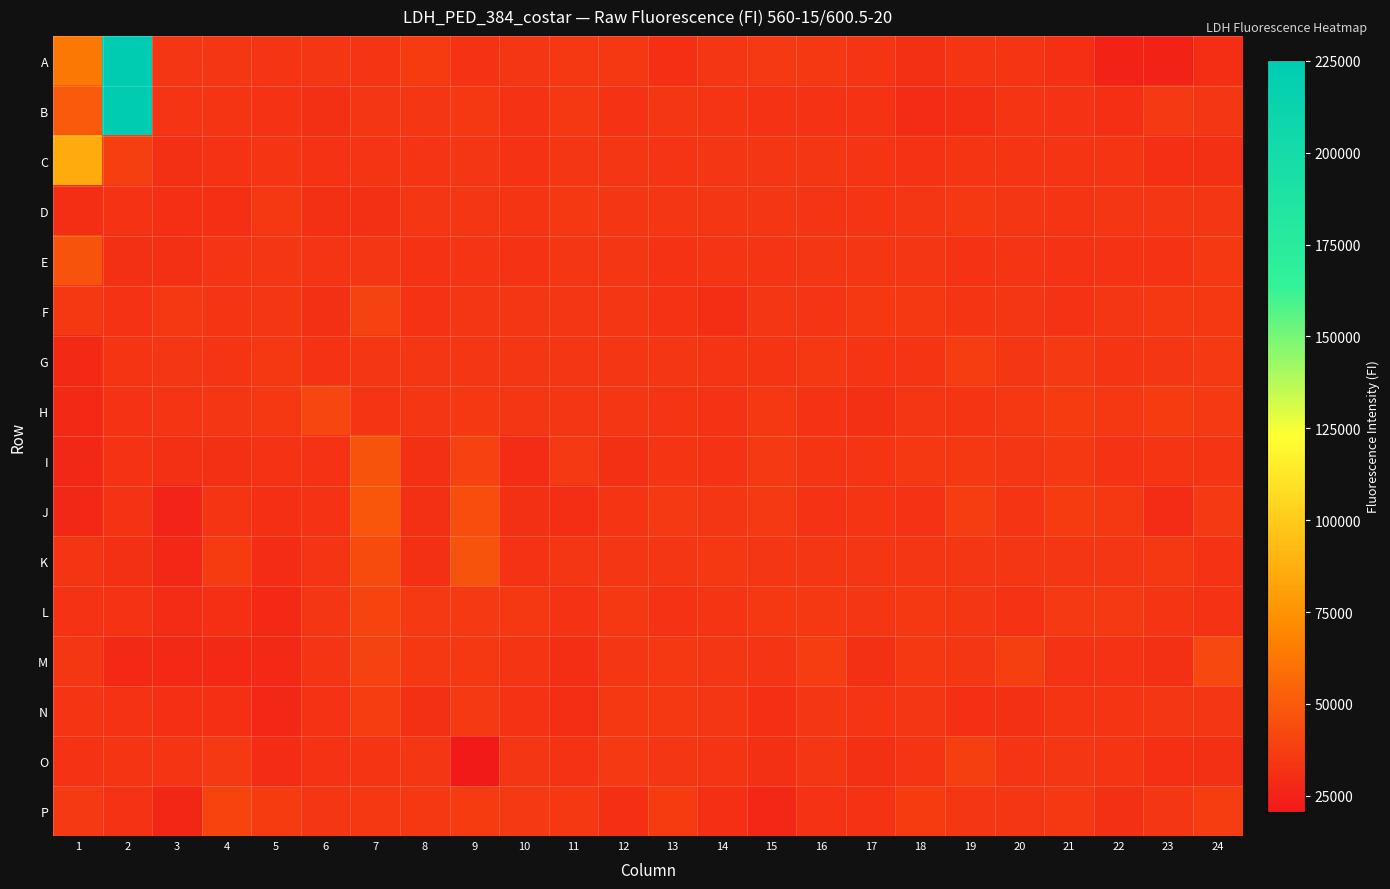

Rank the series at 1 from lowest to highest value.

J, I, G, H, D, L, O, N, K, M, F, P, E, B, A, C